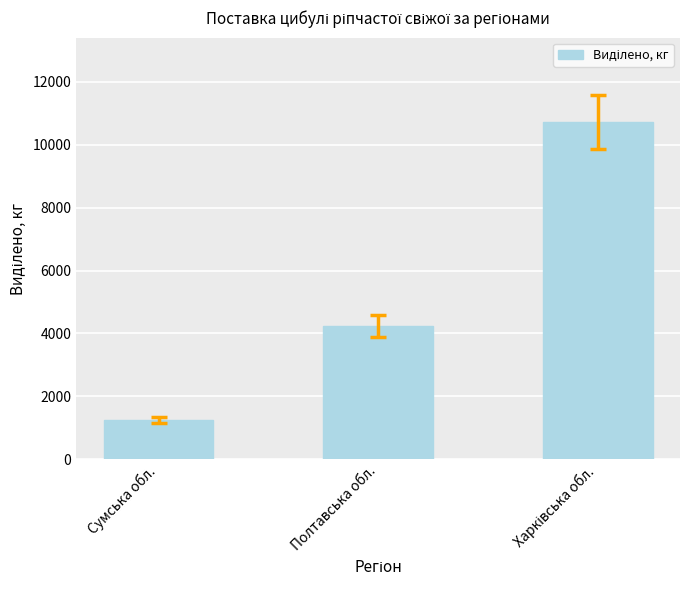

Which label corresponds to the smallest value in the chart?

Сумська обл.